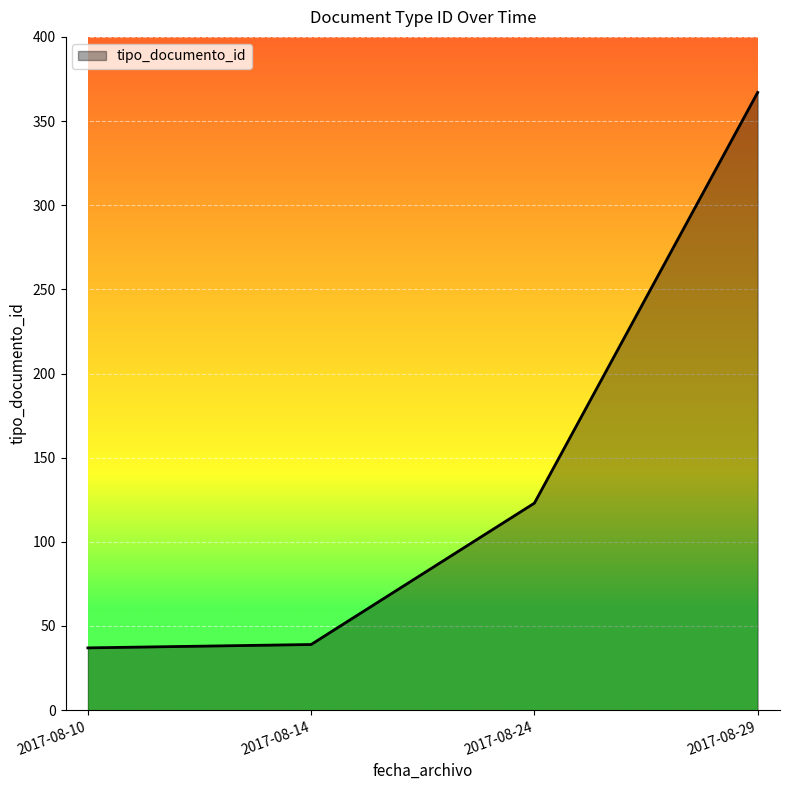

How many categories are shown in the chart?

4